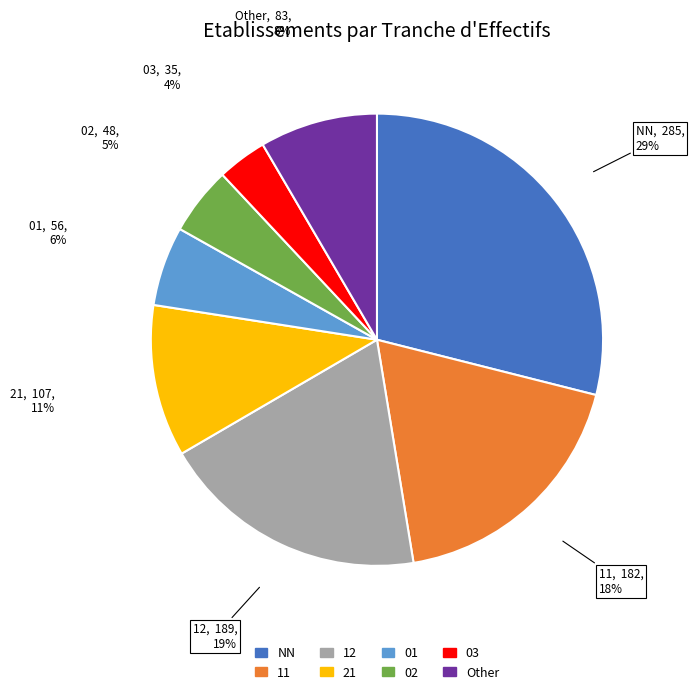

Do 01 and 12 together represent more than half of the pie?

No